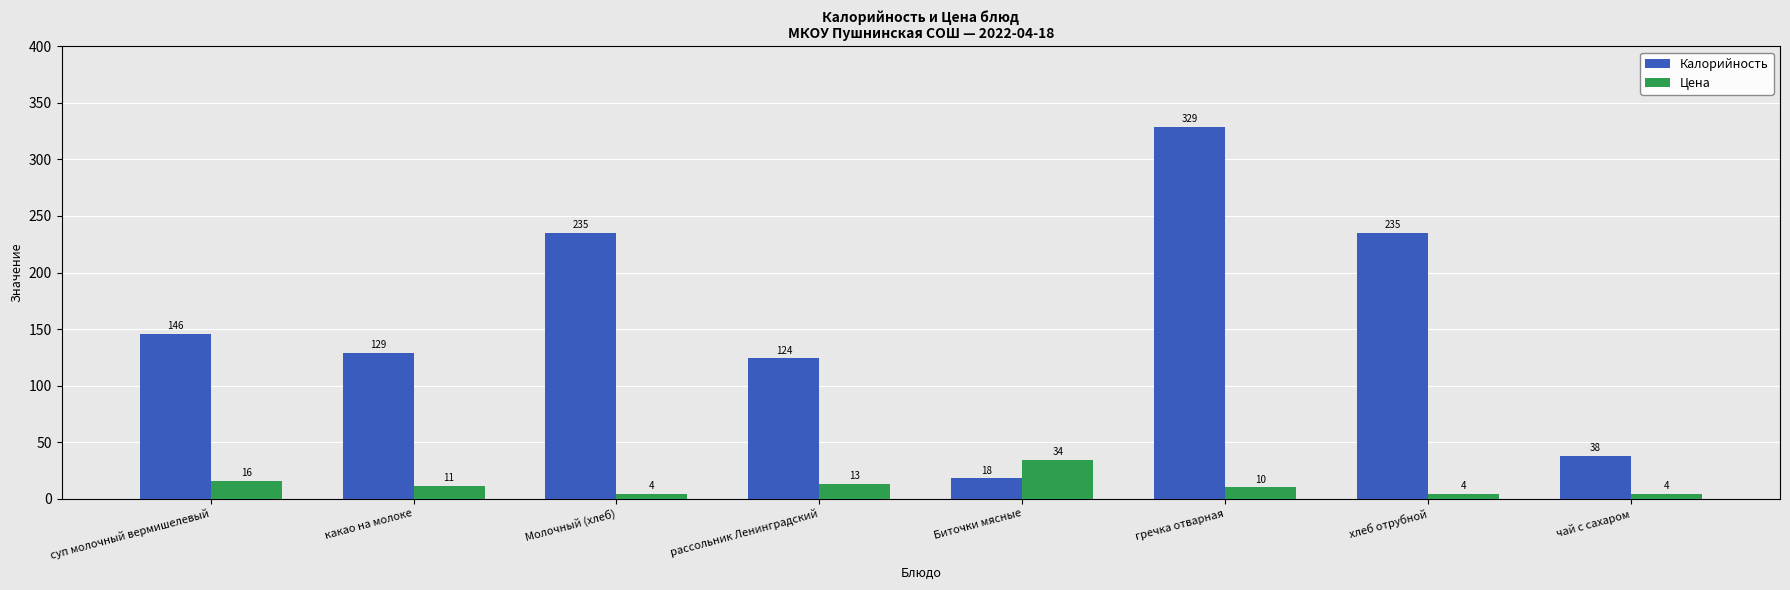

Reading right to left, transcribe all the data shown in this chart.

Калорийность: 38	235	329	18	124	235	129	146
Цена: 4	4	10	34	13	4	11	16